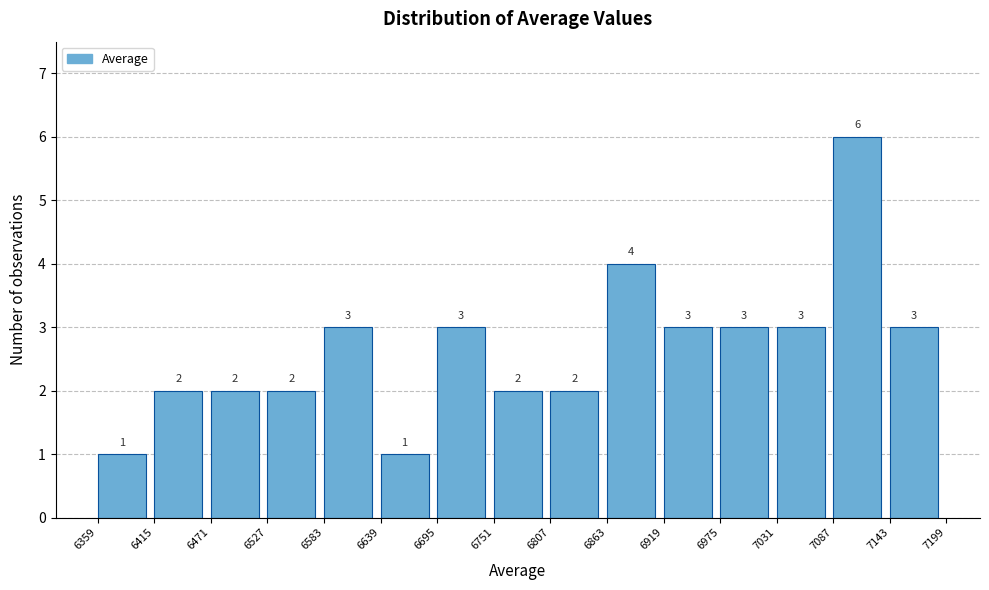

Reading left to right, transcribe this chart: for each bar, give the range it covers on the x-axis and its height.

6359 to 6415: 1
6415 to 6471: 2
6471 to 6527: 2
6527 to 6583: 2
6583 to 6639: 3
6639 to 6695: 1
6695 to 6751: 3
6751 to 6807: 2
6807 to 6863: 2
6863 to 6919: 4
6919 to 6975: 3
6975 to 7031: 3
7031 to 7087: 3
7087 to 7143: 6
7143 to 7199: 3